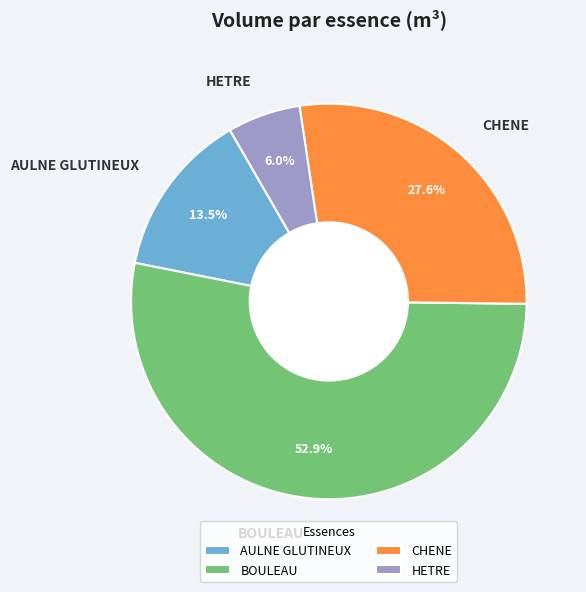

Approximately how many times larger is the value at BOULEAU compared to AULNE GLUTINEUX?

3.9